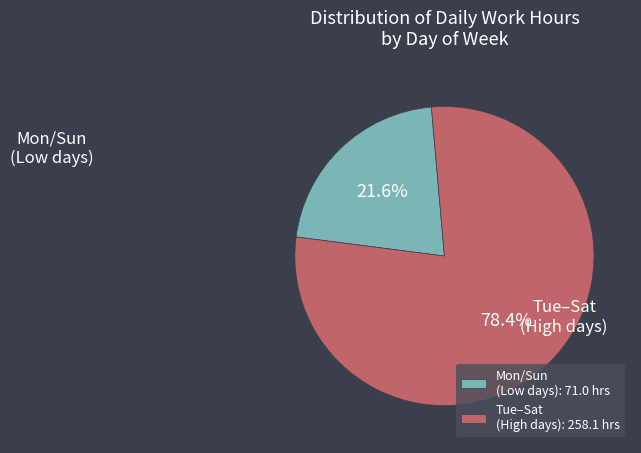

What is the majority slice?

Tue–Sat (High days): 258.1 hrs